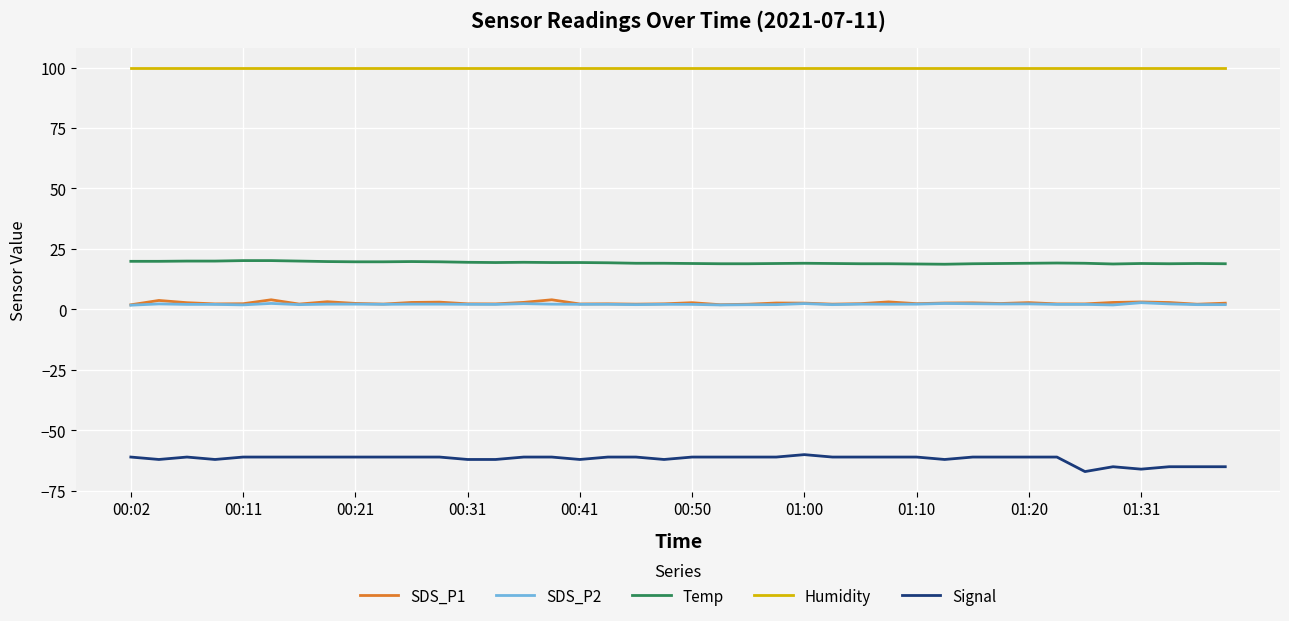

What is the smallest value displayed?

-67.0